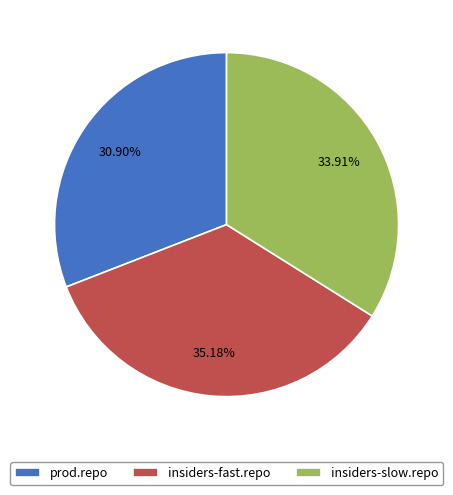

To the nearest percent, what is the difference between the largest and smallest slice percentages?

4%